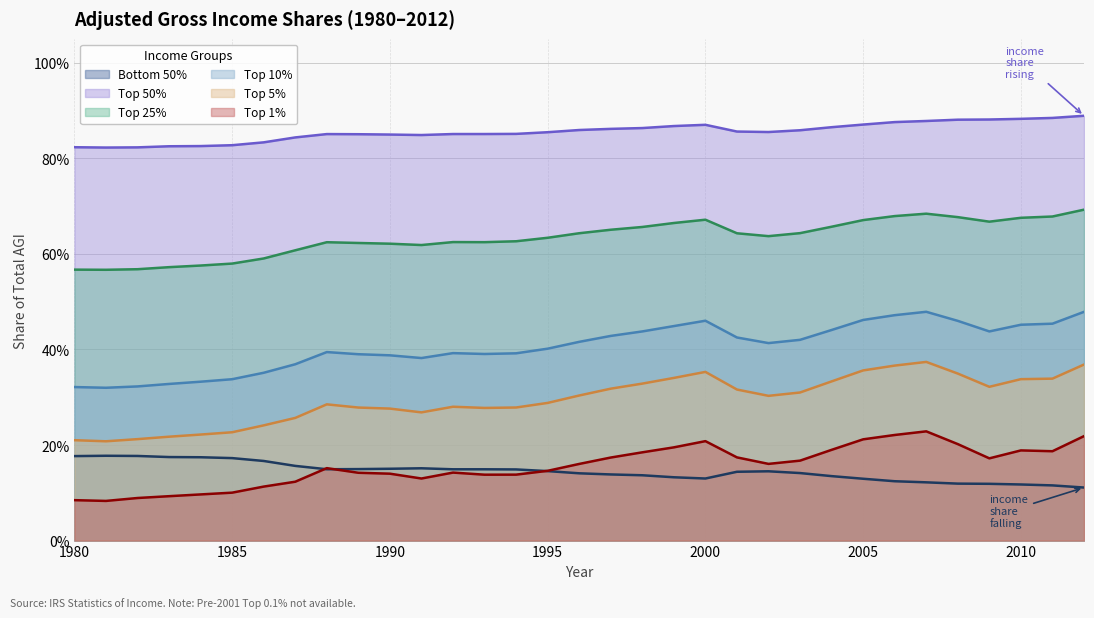

True or false: Bottom 50% and Top 10% intersect in this chart.

False